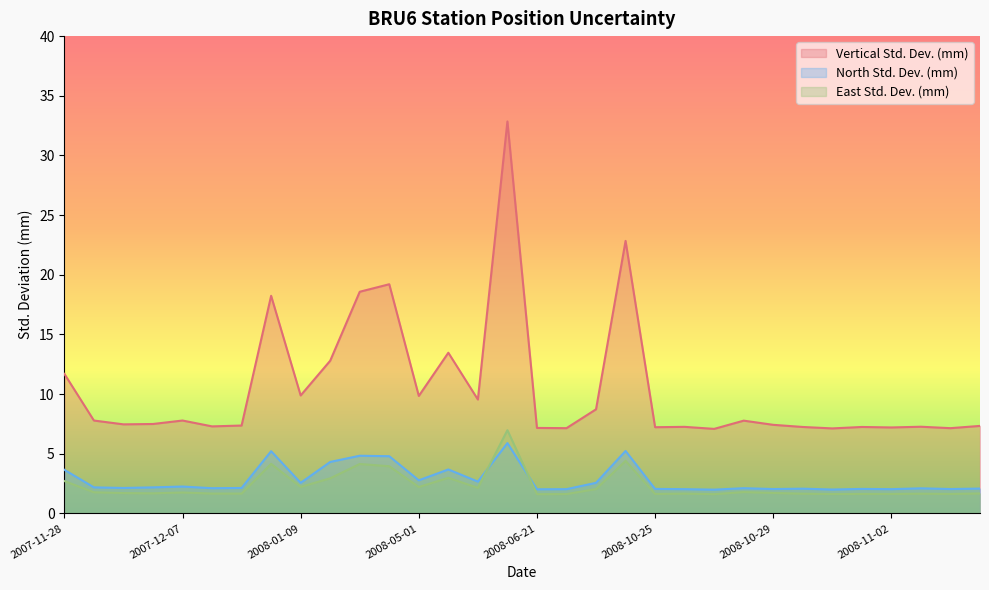

How many lines are shown in the chart?

3